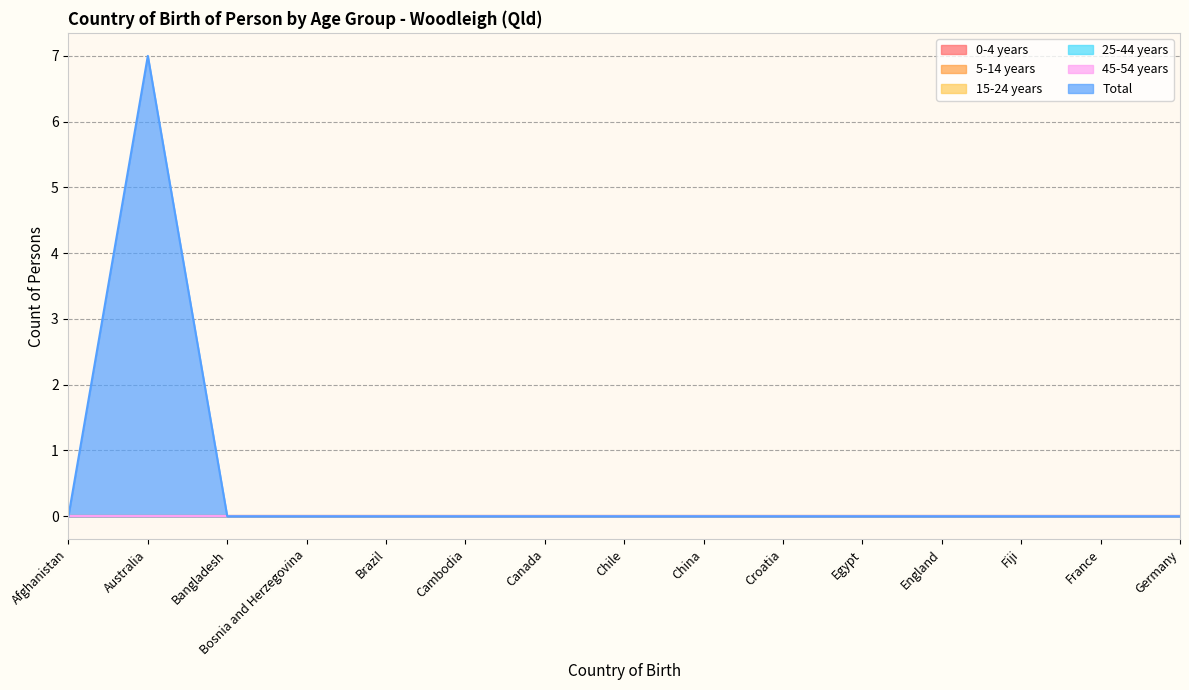

List the labels in order of 25-44 years value, largest first.

Afghanistan, Australia, Bangladesh, Bosnia and Herzegovina, Brazil, Cambodia, Canada, Chile, China, Croatia, Egypt, England, Fiji, France, Germany